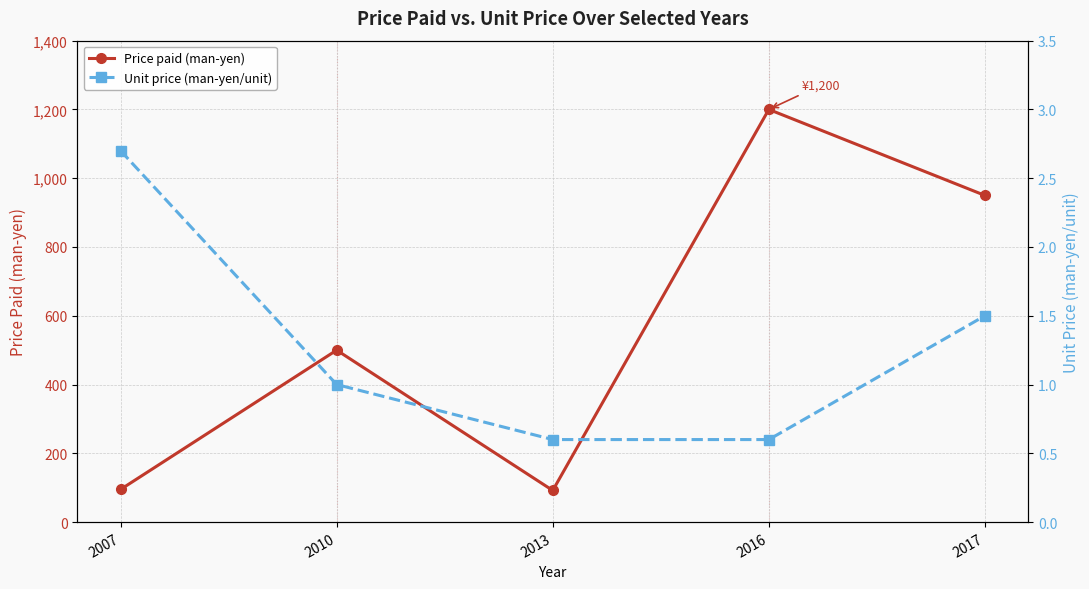

List the labels in order of Price paid (man-yen) value, largest first.

2016, 2017, 2010, 2007, 2013